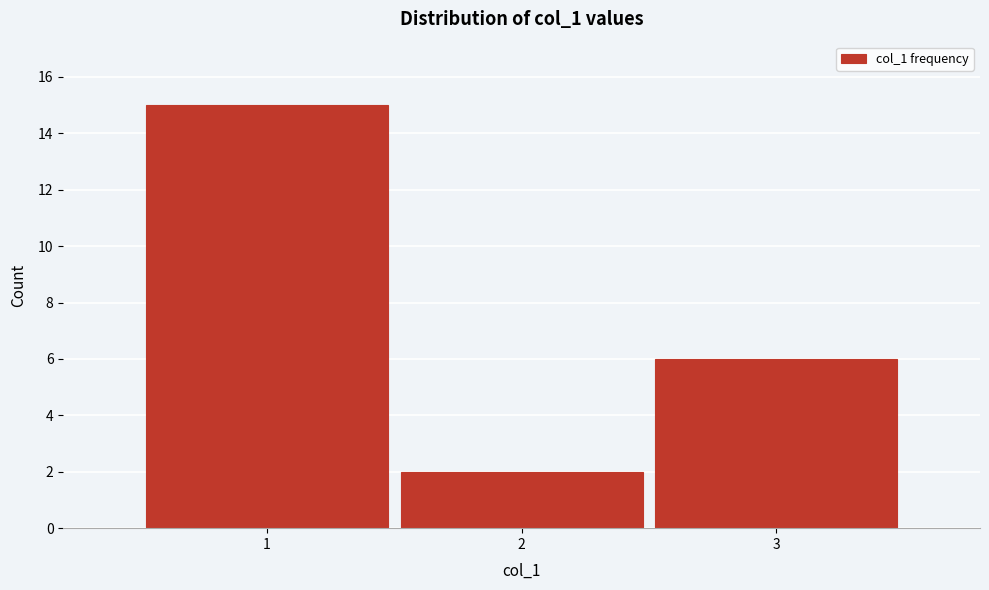

Reading left to right, list every bar in this chart as the range it spans on the x-axis followed by its height. The values are not printed on the chart, so give them approximately, as read against the axis.

0.5 to 1.5: 15
1.5 to 2.5: 2
2.5 to 3.5: 6